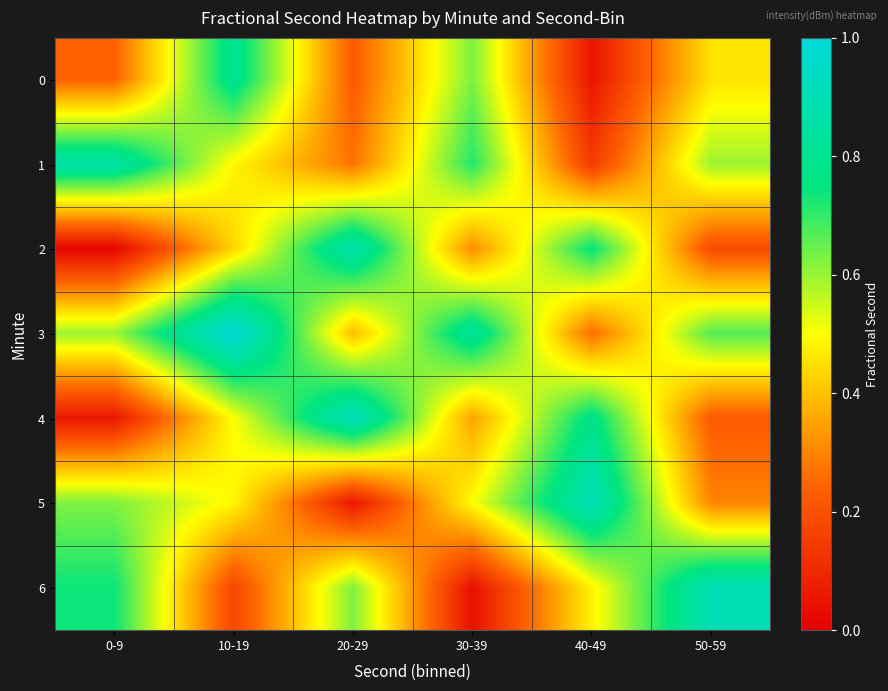

Reading left to right, list all the values displayed in this chart.

0: 0-9=0.2	10-19=0.8	20-29=0.2	30-39=0.6	40-49=0.1	50-59=0.5
1: 0-9=0.9	10-19=0.5	20-29=0.3	30-39=0.7	40-49=0.1	50-59=0.6
2: 0-9=0.0	10-19=0.4	20-29=0.9	30-39=0.3	40-49=0.8	50-59=0.2
3: 0-9=0.6	10-19=1.0	20-29=0.4	30-39=0.8	40-49=0.3	50-59=0.7
4: 0-9=0.1	10-19=0.5	20-29=0.9	30-39=0.3	40-49=0.8	50-59=0.2
5: 0-9=0.6	10-19=0.5	20-29=0.1	30-39=0.5	40-49=0.9	50-59=0.3
6: 0-9=0.7	10-19=0.2	20-29=0.6	30-39=0.0	40-49=0.5	50-59=0.9